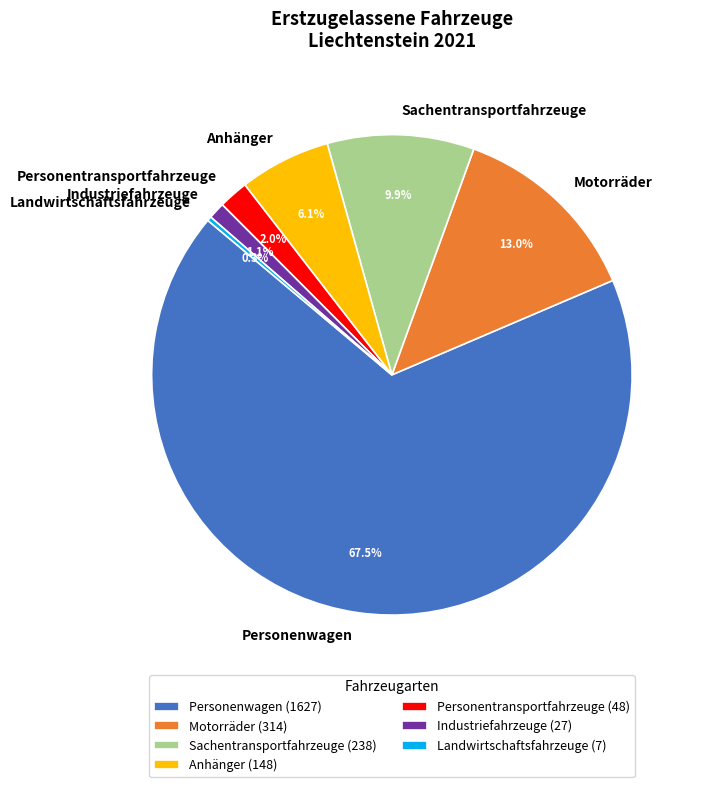

To the nearest percent, what percentage of the pie is Personentransportfahrzeuge?

2%